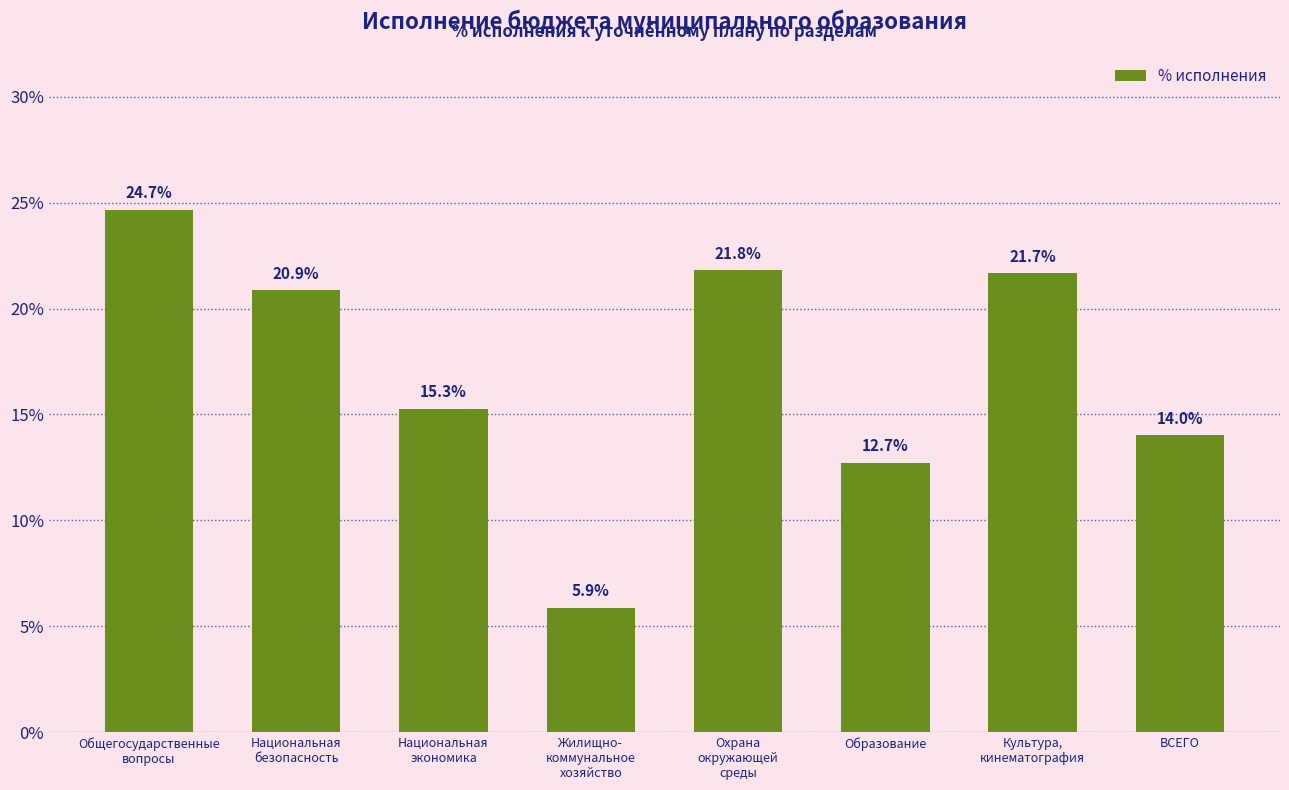

Does the chart contain any negative values?

No